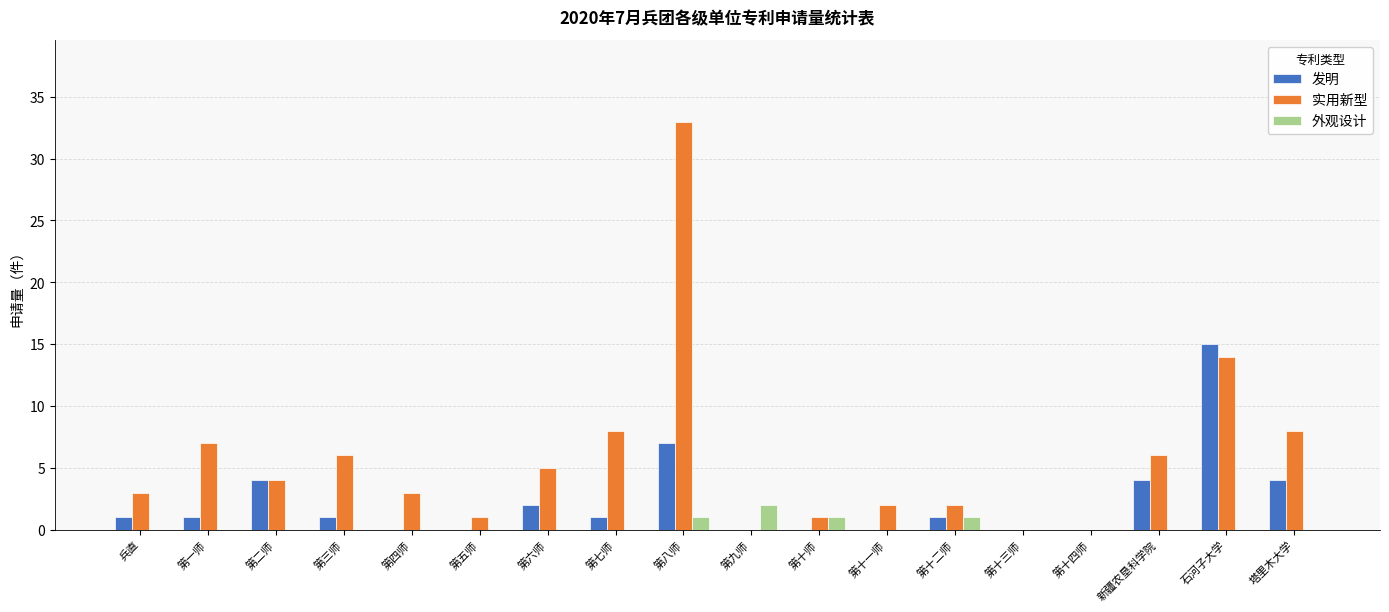

Reading right to left, transcribe all the data shown in this chart.

发明: 塔里木大学=4	石河子大学=15	新疆农垦科学院=4	第十四师=0	第十三师=0	第十二师=1	第十一师=0	第十师=0	第九师=0	第八师=7	第七师=1	第六师=2	第五师=0	第四师=0	第三师=1	第二师=4	第一师=1	兵直=1
实用新型: 塔里木大学=8	石河子大学=14	新疆农垦科学院=6	第十四师=0	第十三师=0	第十二师=2	第十一师=2	第十师=1	第九师=0	第八师=33	第七师=8	第六师=5	第五师=1	第四师=3	第三师=6	第二师=4	第一师=7	兵直=3
外观设计: 塔里木大学=0	石河子大学=0	新疆农垦科学院=0	第十四师=0	第十三师=0	第十二师=1	第十一师=0	第十师=1	第九师=2	第八师=1	第七师=0	第六师=0	第五师=0	第四师=0	第三师=0	第二师=0	第一师=0	兵直=0